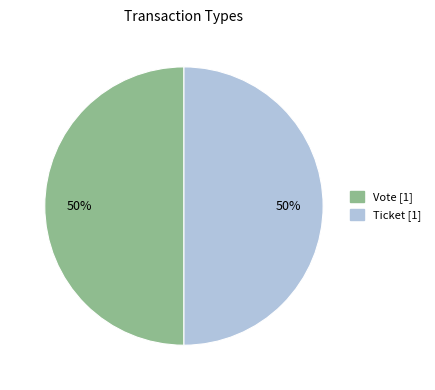

To the nearest percent, what is the average slice percentage?

50%